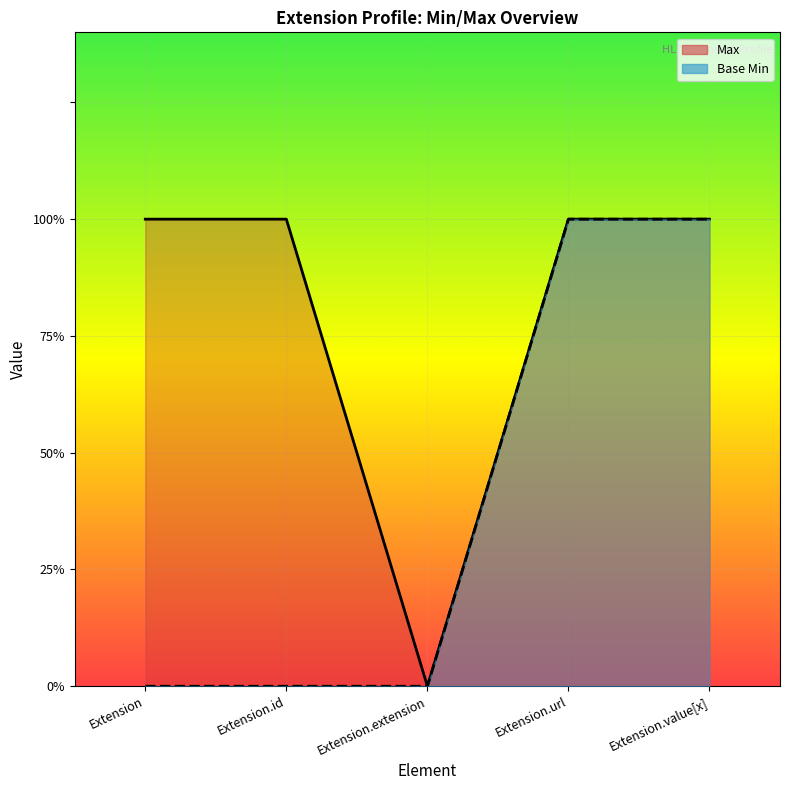

At which category is the sum across all series the highest?

Extension.url